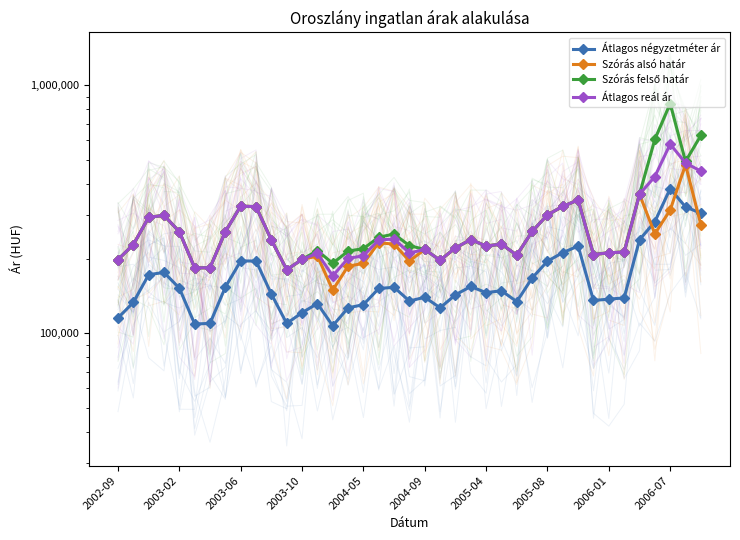

At how many categories does at least one series exceed 221194?

23